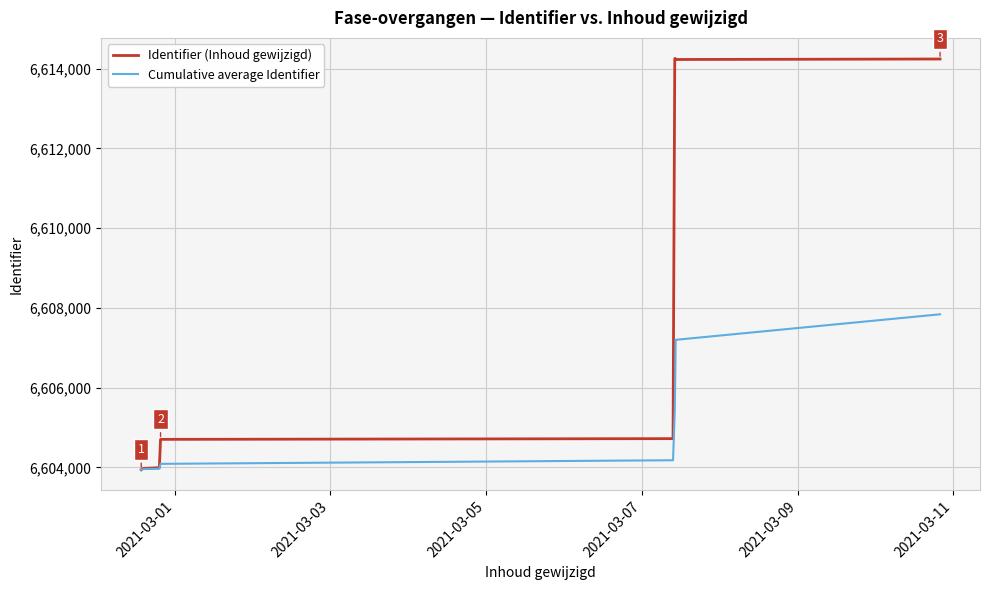

Which series has the widest spread of values?

Identifier (Inhoud gewijzigd)